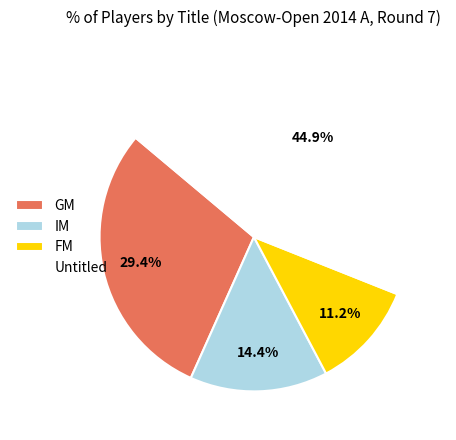

To the nearest percent, what is the difference between the largest and smallest slice percentages?

34%